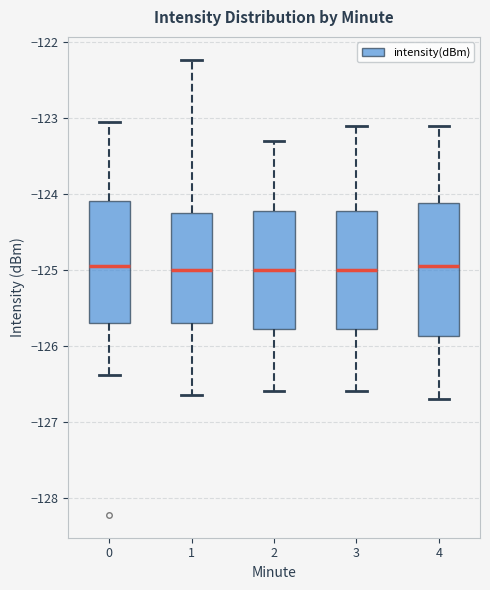

Where is the lower edge of the box at x = 3 on the y-axis? The values are not printed on the chart, so give them approximately, as read against the axis.

-125.8